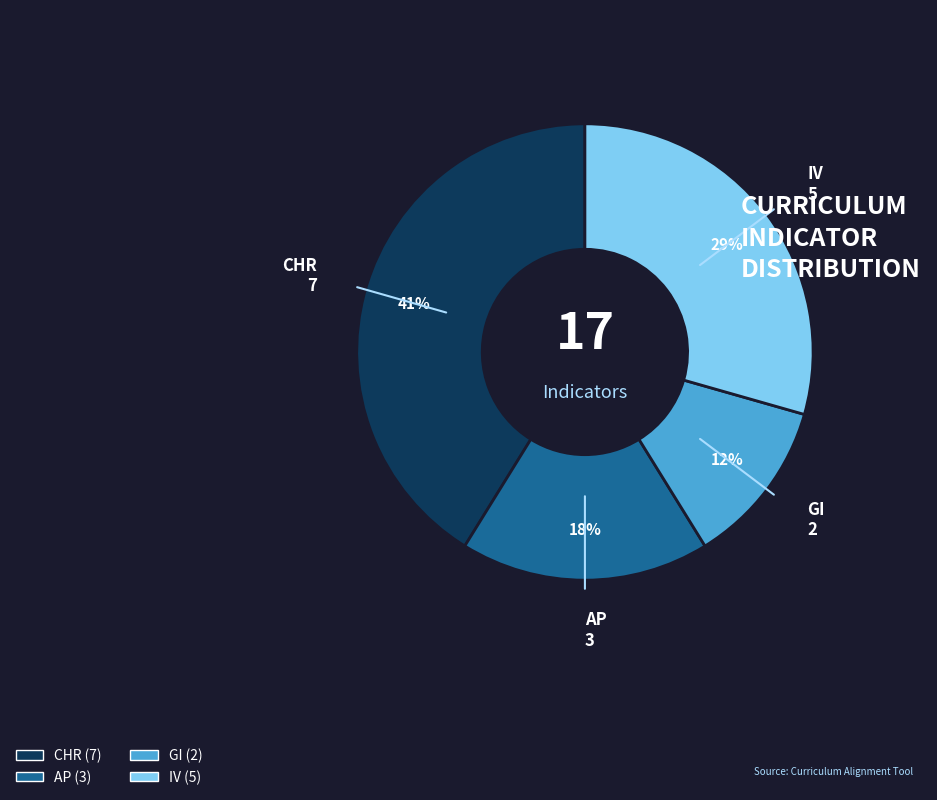

Does GI account for over 50% of the chart?

No